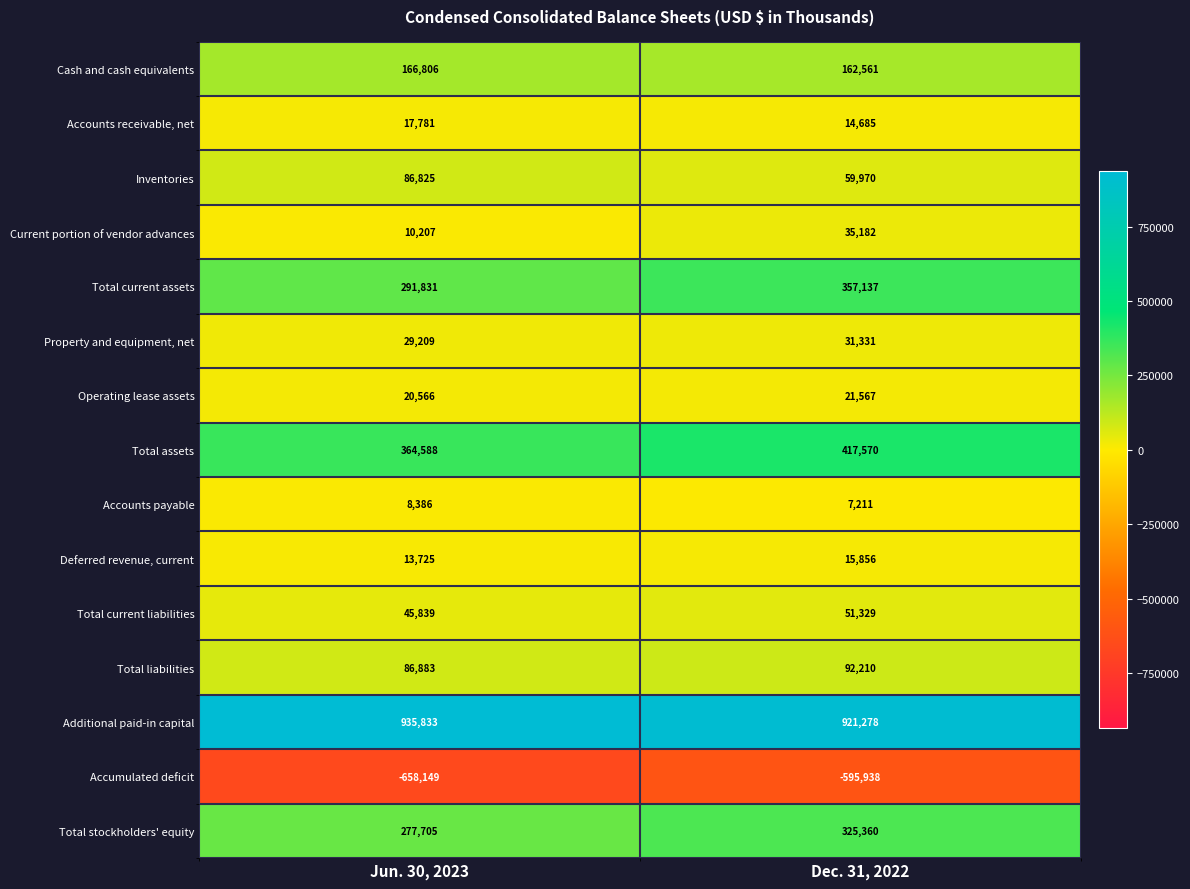

What is the average value of the Accounts receivable, net series?

16233